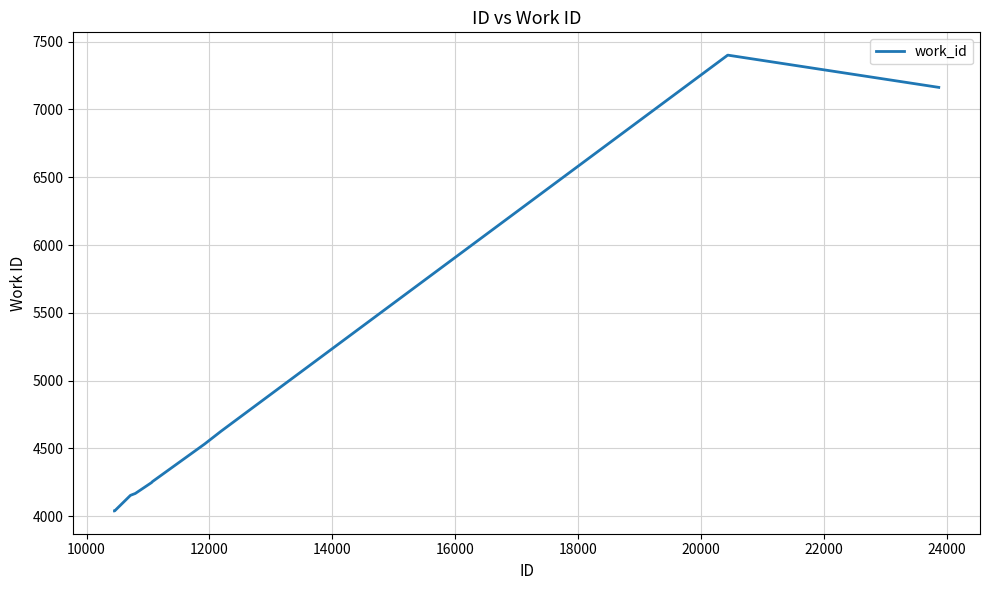

What is the smallest value displayed?

4038